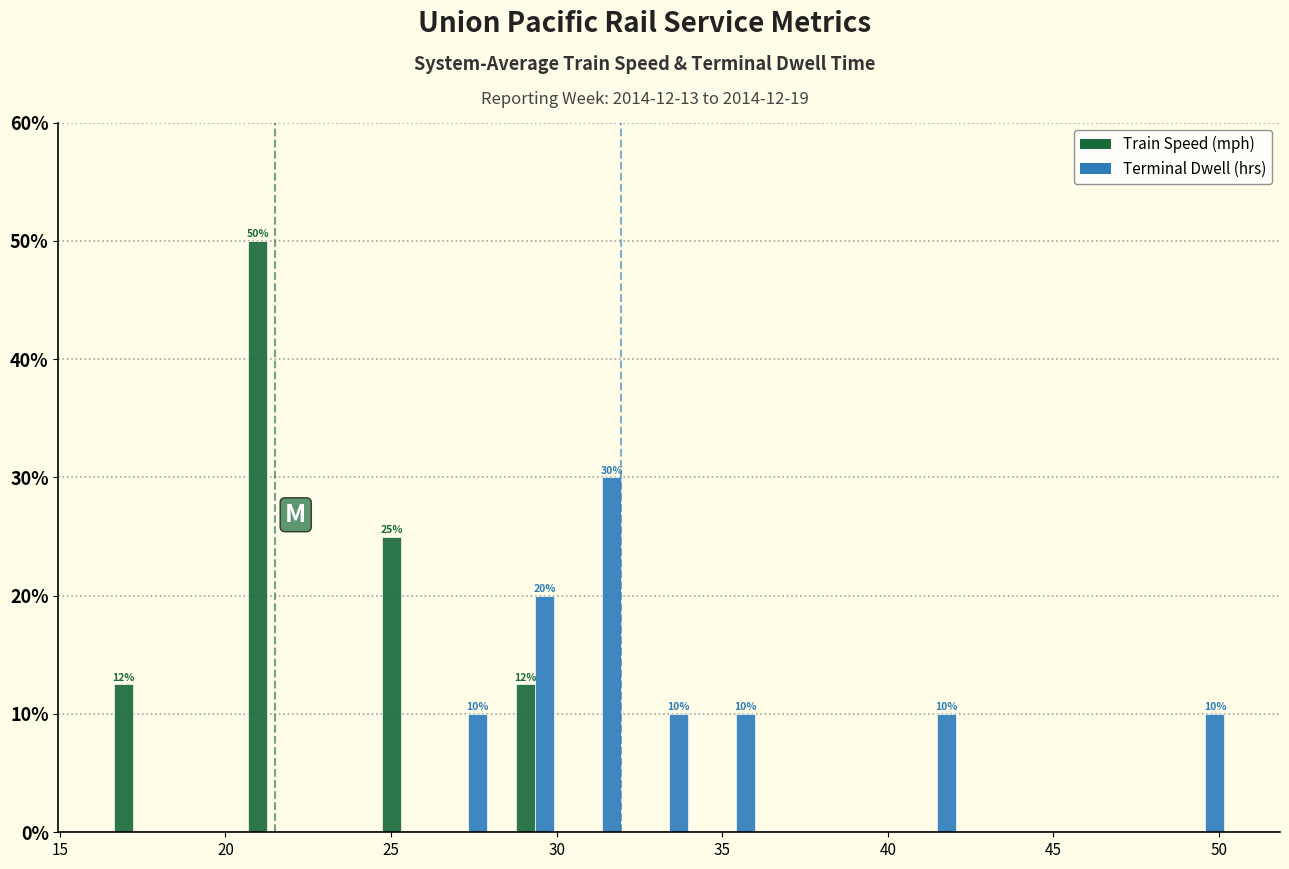

In the Terminal Dwell (hrs) series, which range on the x-axis has the tallest bar?

30.5 to 32.5